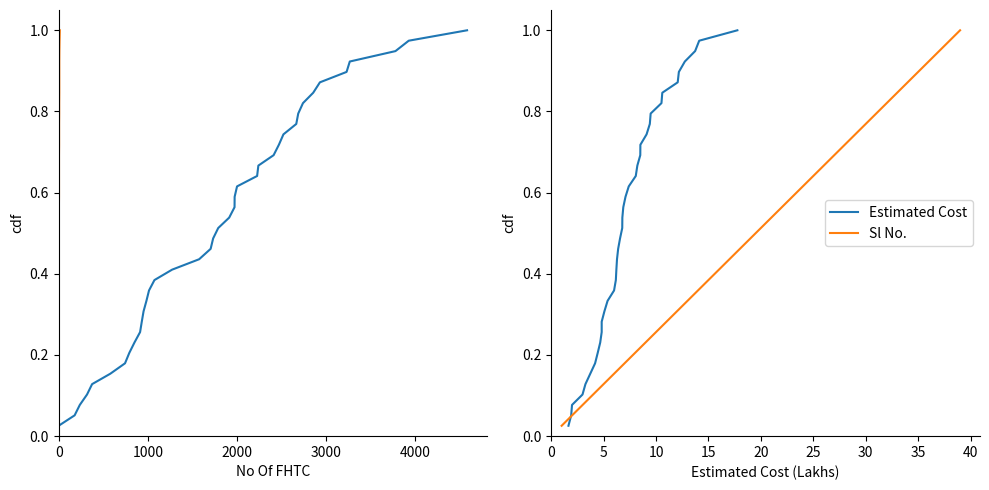

What is the average value of the Sl No. series?

0.5